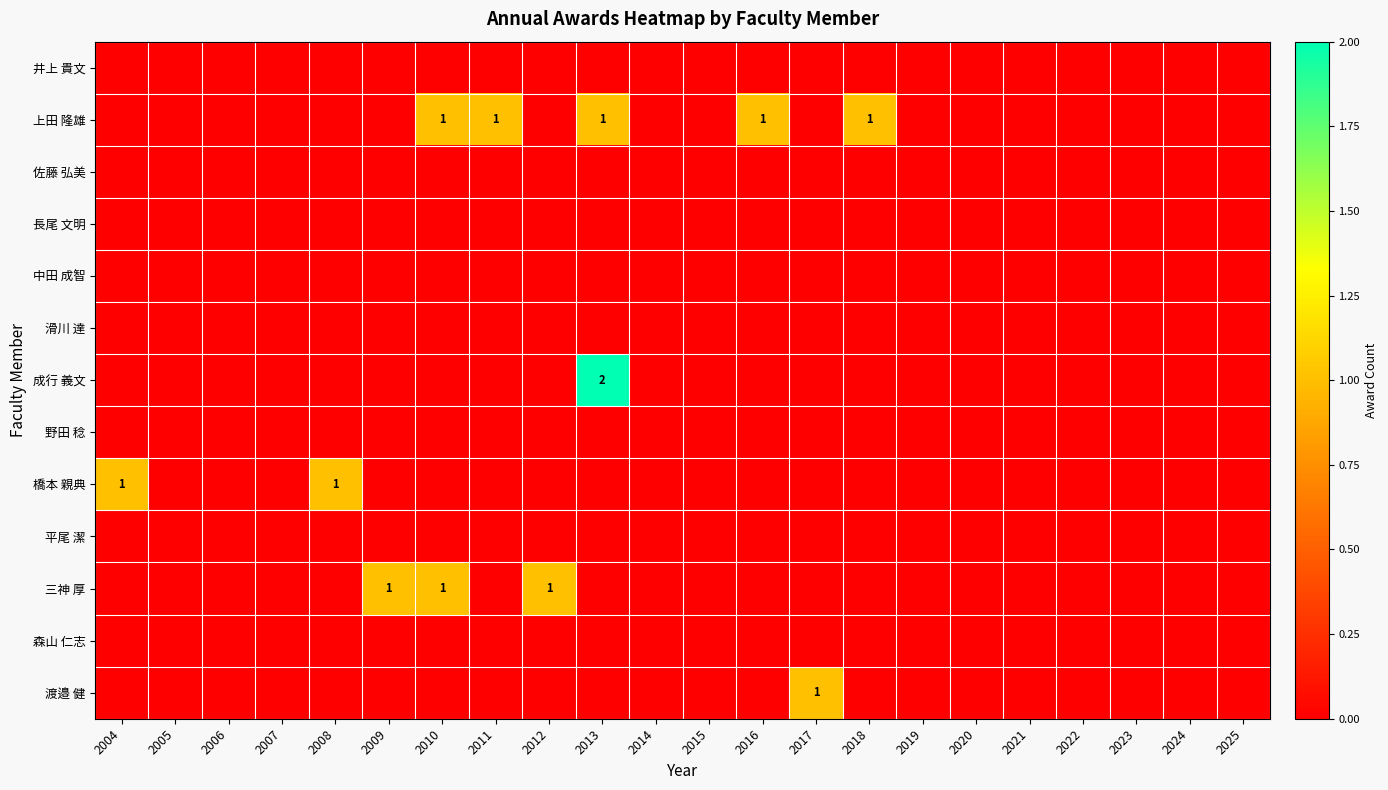

At which category is the sum across all series the highest?

2013